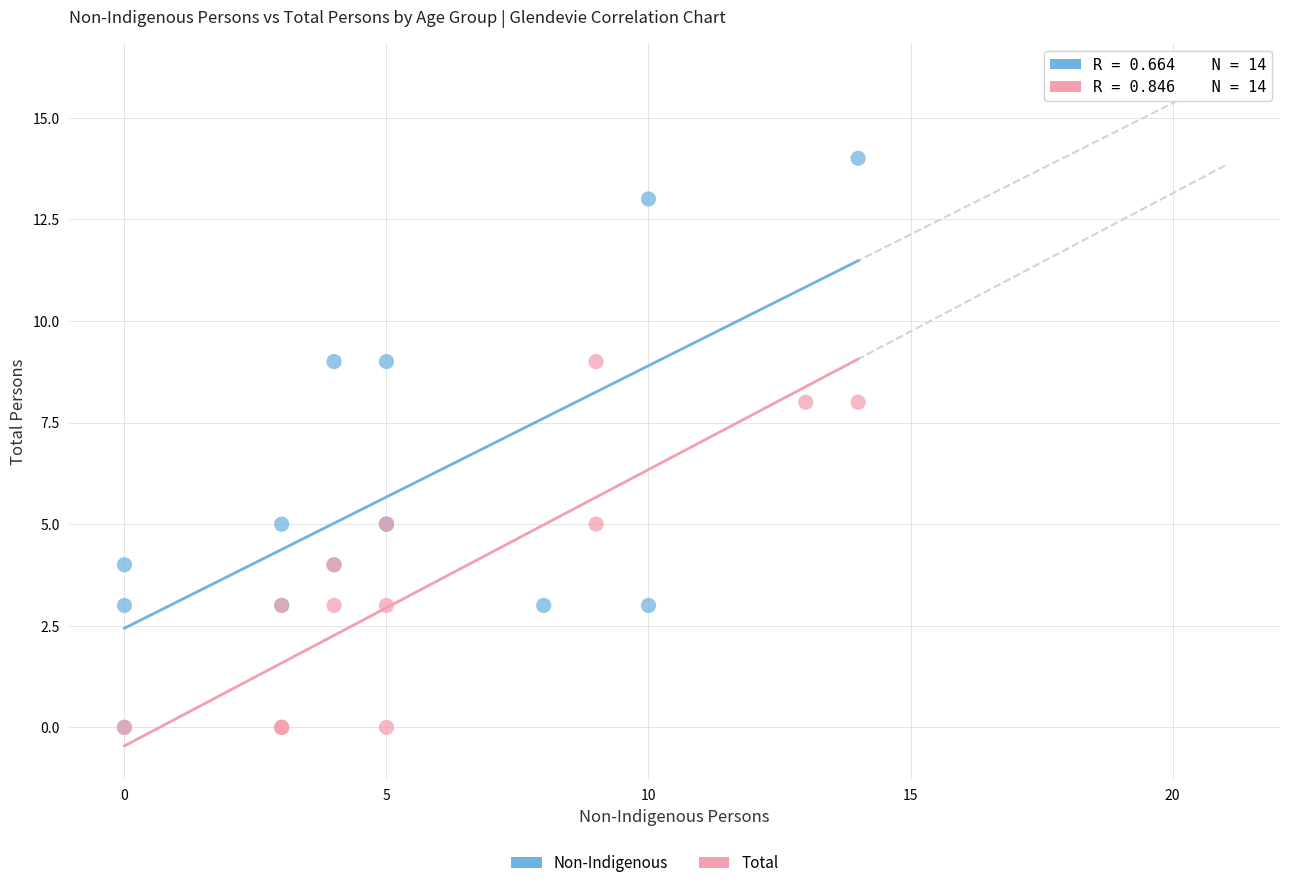

Which series has the widest spread of Y values?

Non-Indigenous